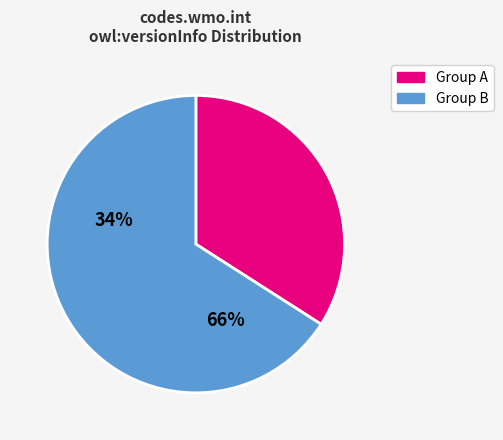

Does any single category account for the majority?

Yes